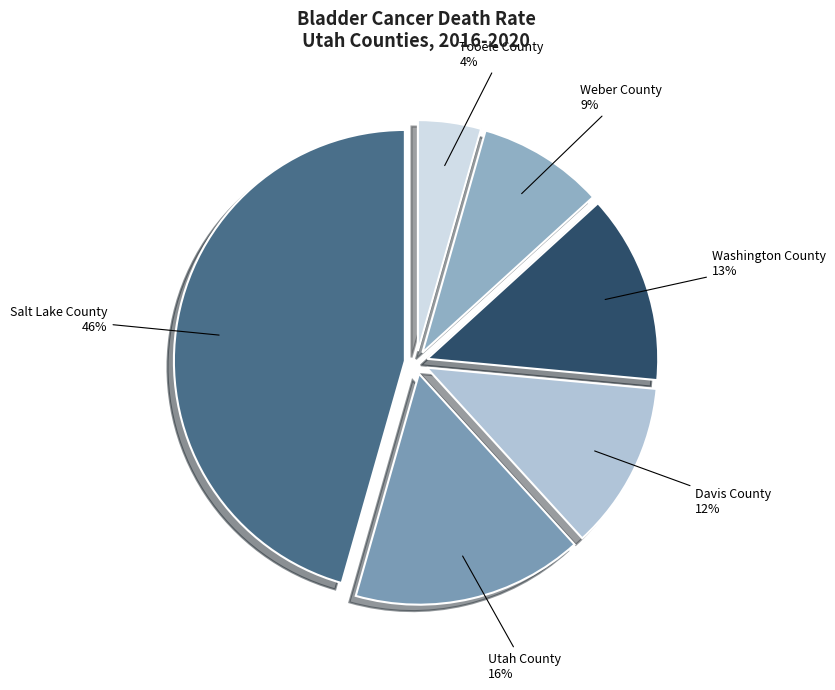

Between Salt Lake County and Utah County, which is larger?

Salt Lake County